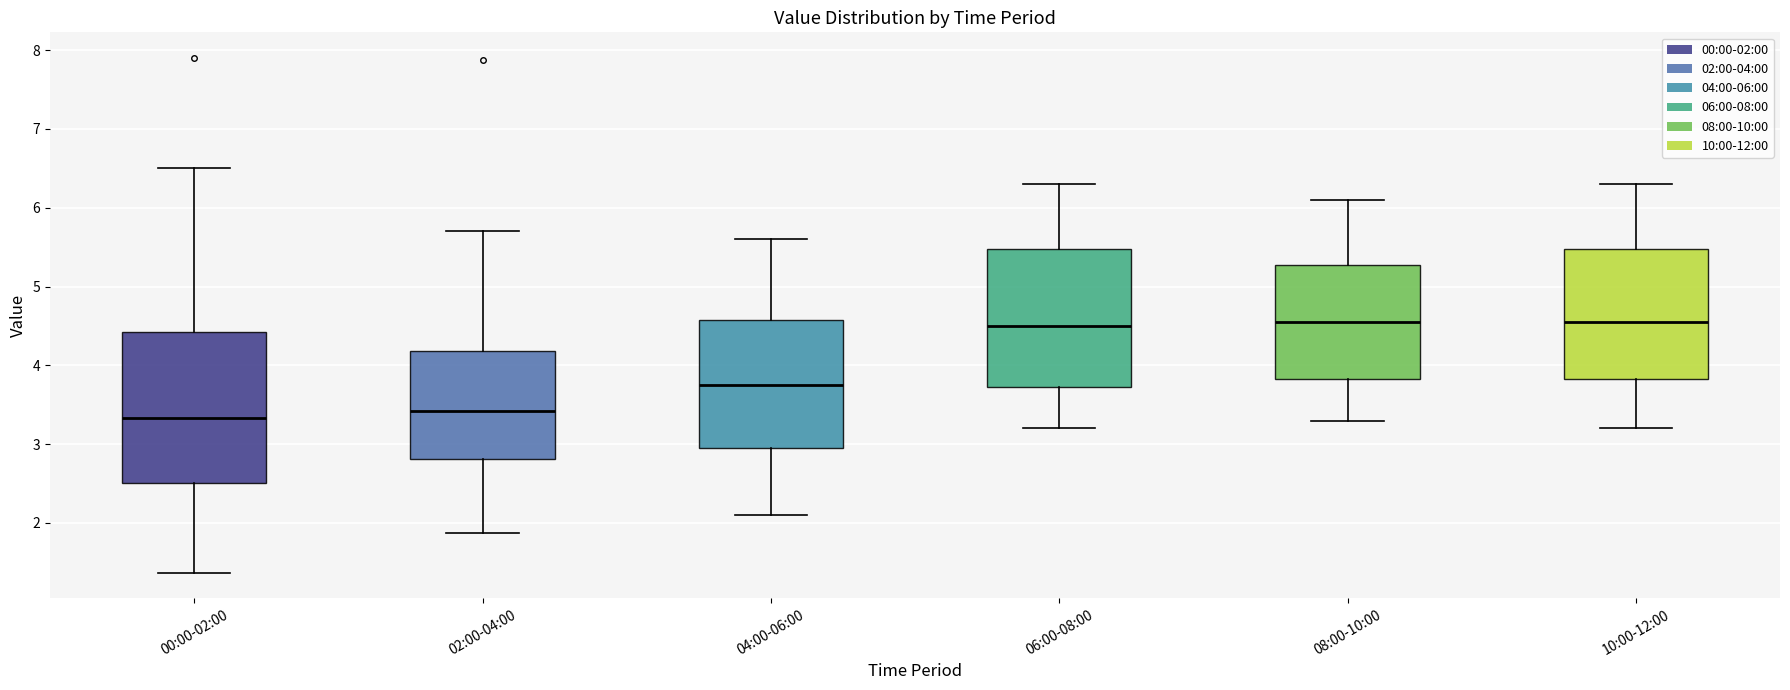

Where does the lower whisker of the box for 02:00-04:00 end on the y-axis? The values are not printed on the chart, so give them approximately, as read against the axis.

1.9